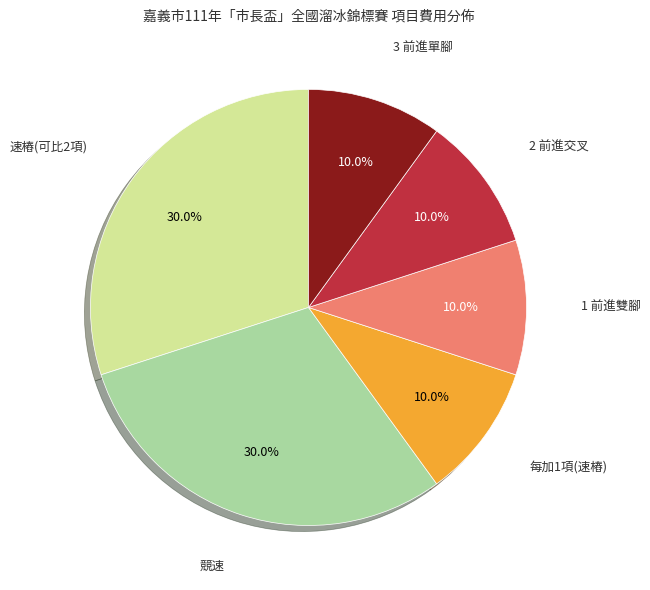

Is there any slice that represents more than half of the pie?

No